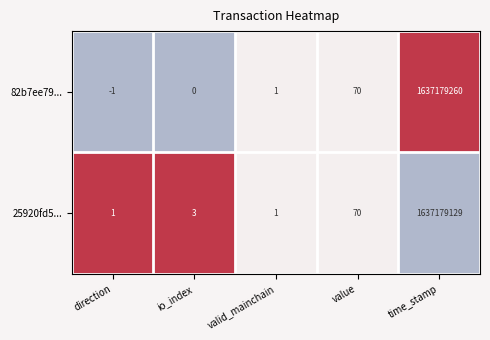

What is the sum of the 25920fd5... values at valid_mainchain and value?

71